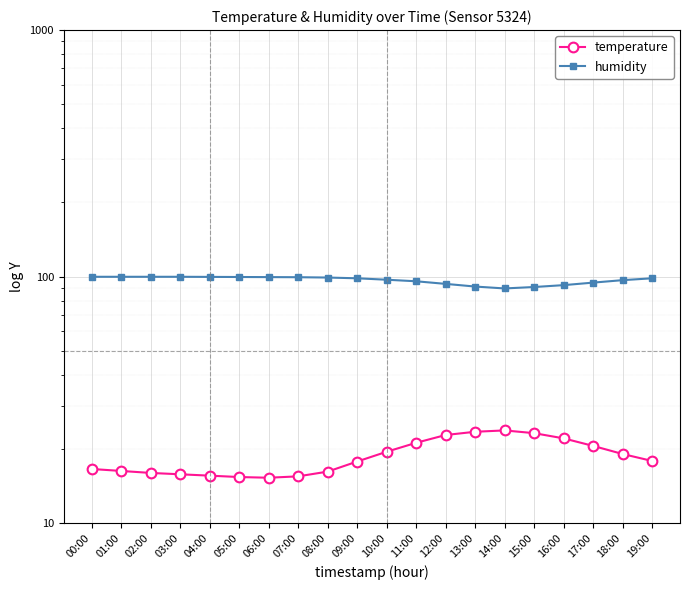

What is the value of the humidity point at the 12th from the left?

95.8